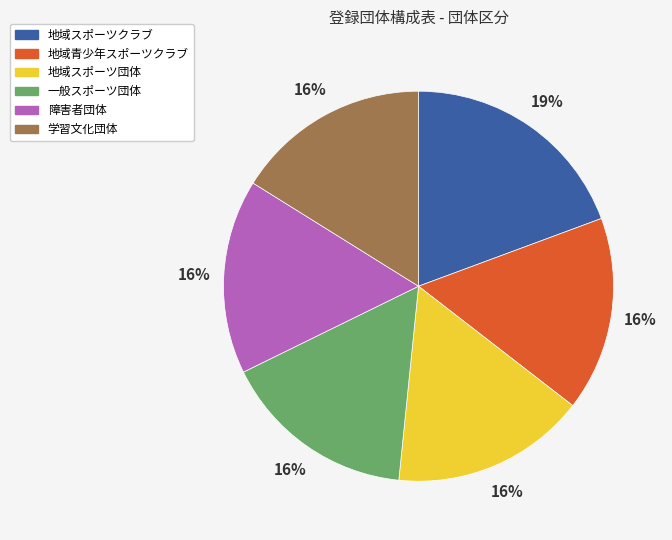

Is the sum of 地域スポーツ団体 and 地域青少年スポーツクラブ greater than half?

No